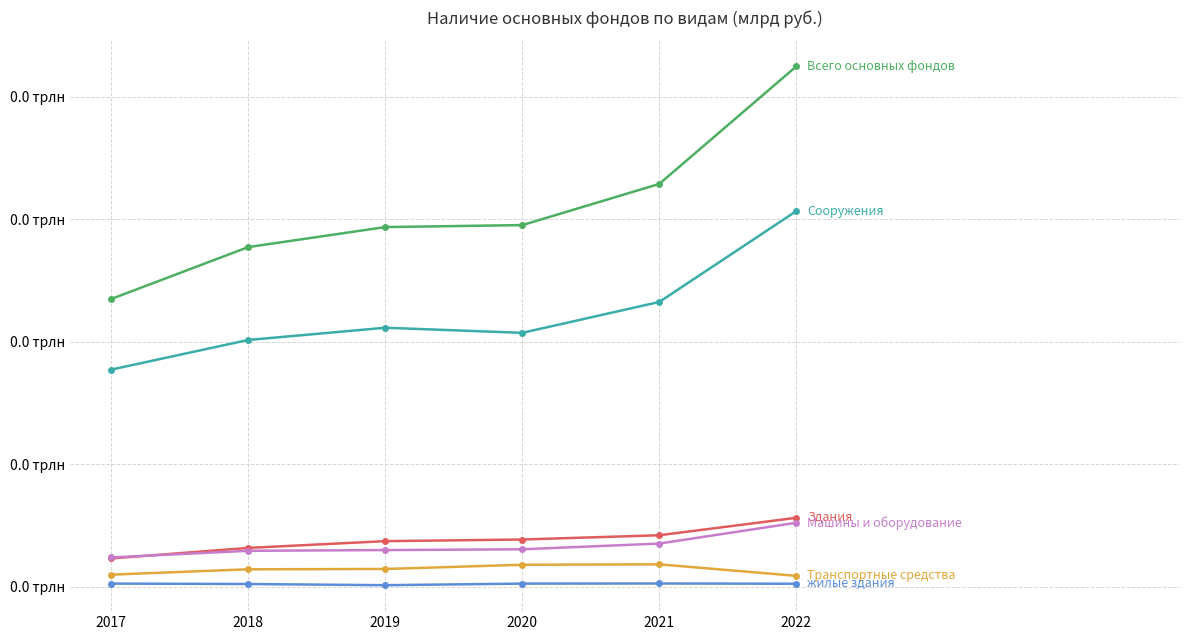

Is it true that Транспортные средства equals 0.0 at 2020?

False